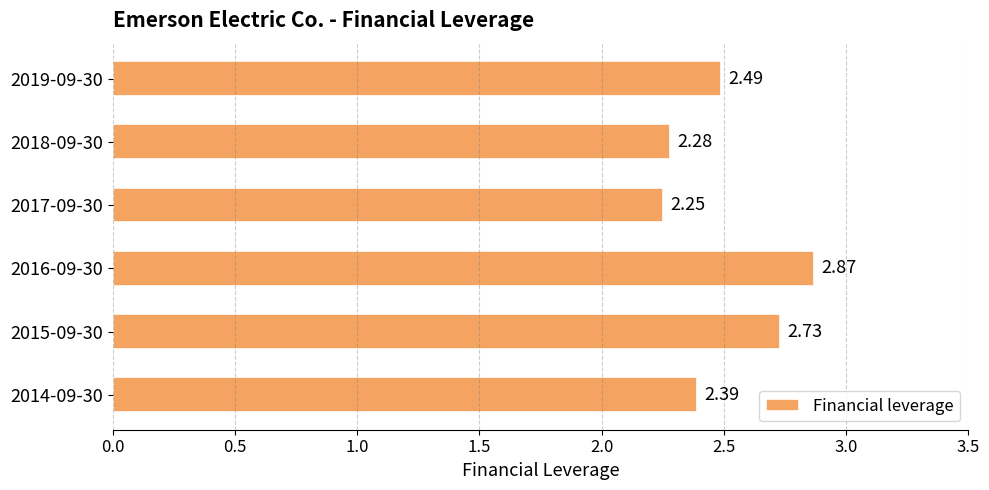

Rank the categories by value from highest to lowest.

2016-09-30, 2015-09-30, 2019-09-30, 2014-09-30, 2018-09-30, 2017-09-30